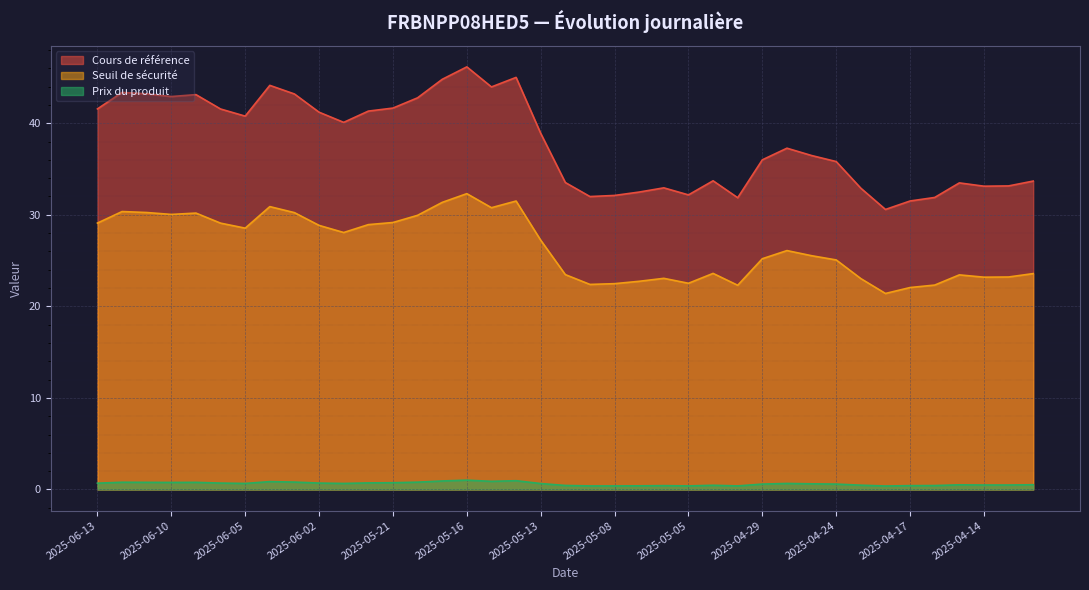

What is the minimum value shown in the chart?

0.4